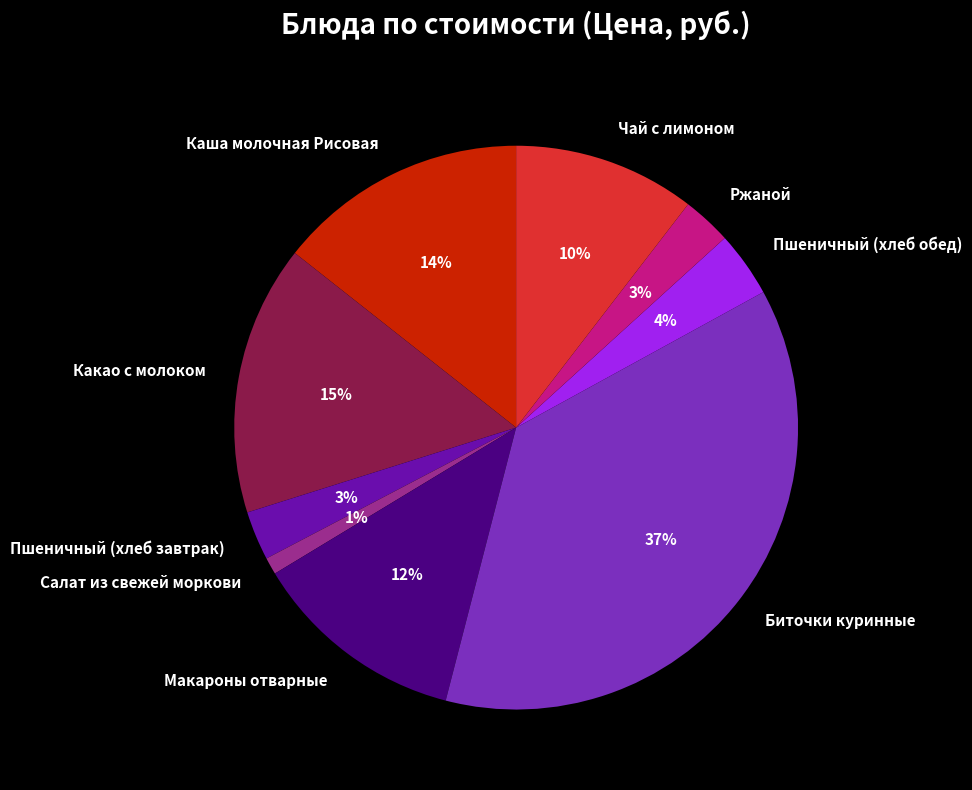

To the nearest percent, what is the combined percentage of Ржаной and Салат из свежей моркови?

4%